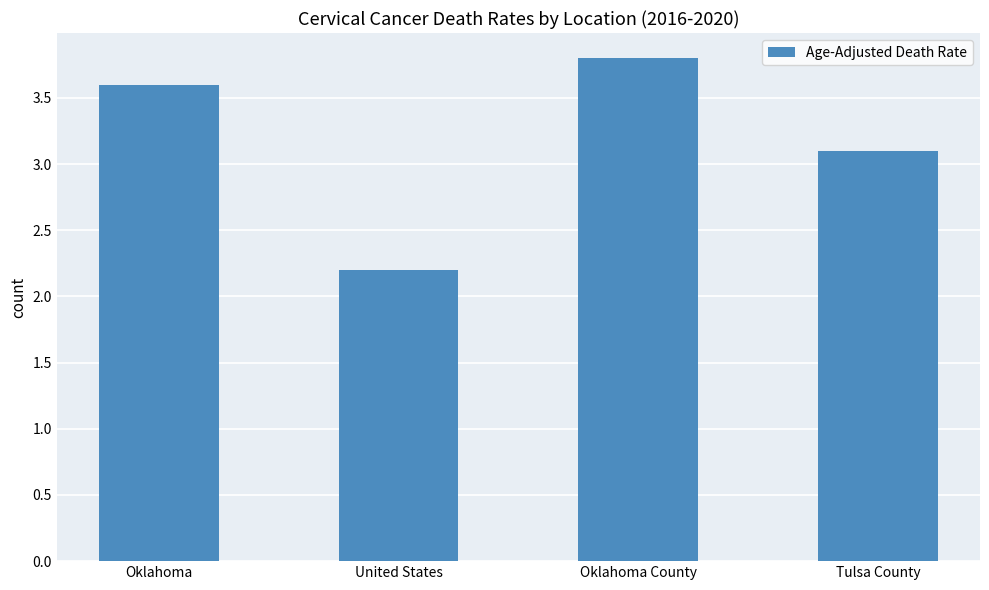

Read the value at Oklahoma.

3.6